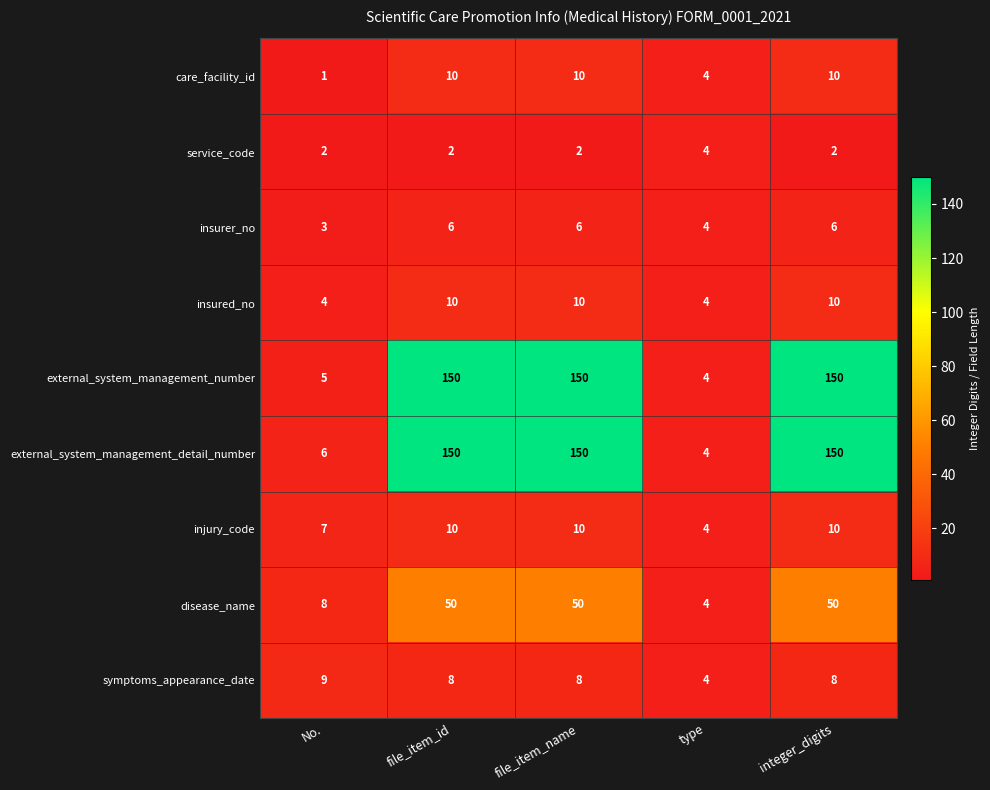

How many service_code values are between 2 and 3?

4